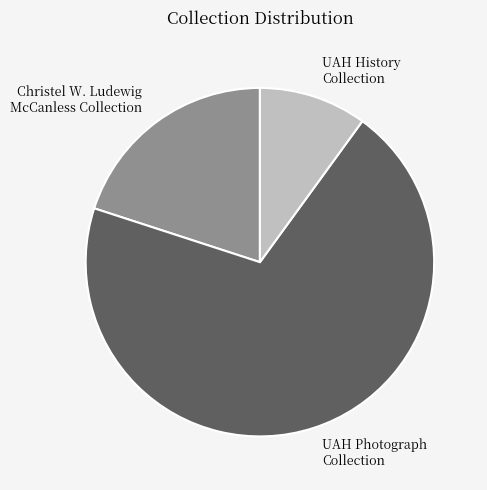

How many segments does this pie chart have?

3